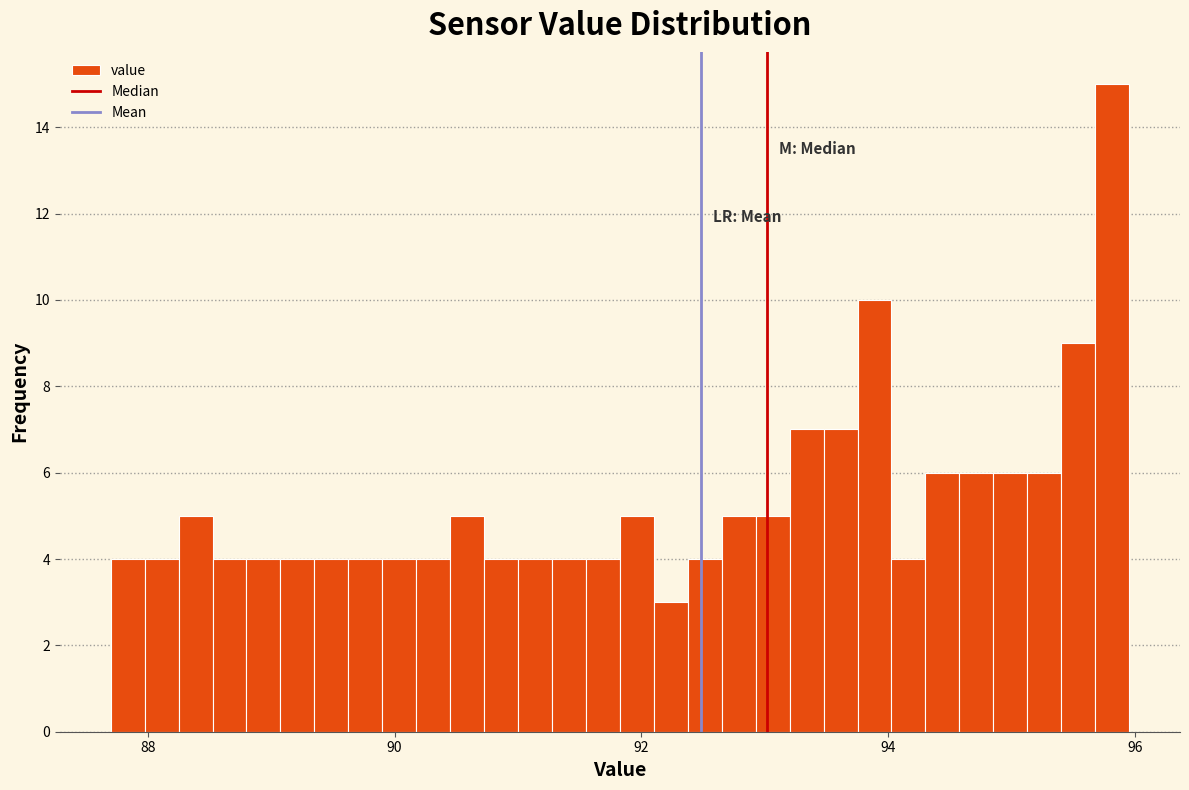

Around what value on the x-axis is the tallest bar? Give the approximate position of its centre, as read against the axis.

95.8